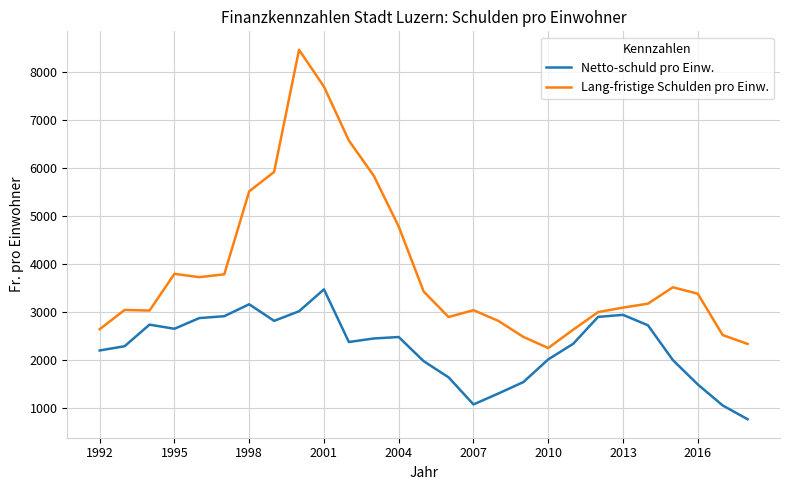

Which series has the largest total across all categories?

Lang-fristige Schulden pro Einw.